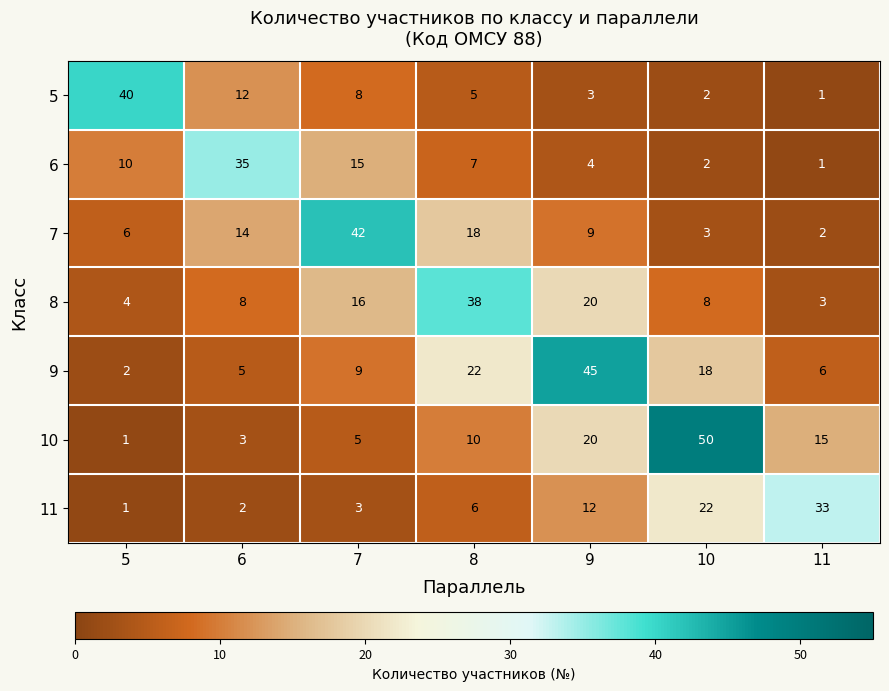

What is the total value across all series at 8?

106